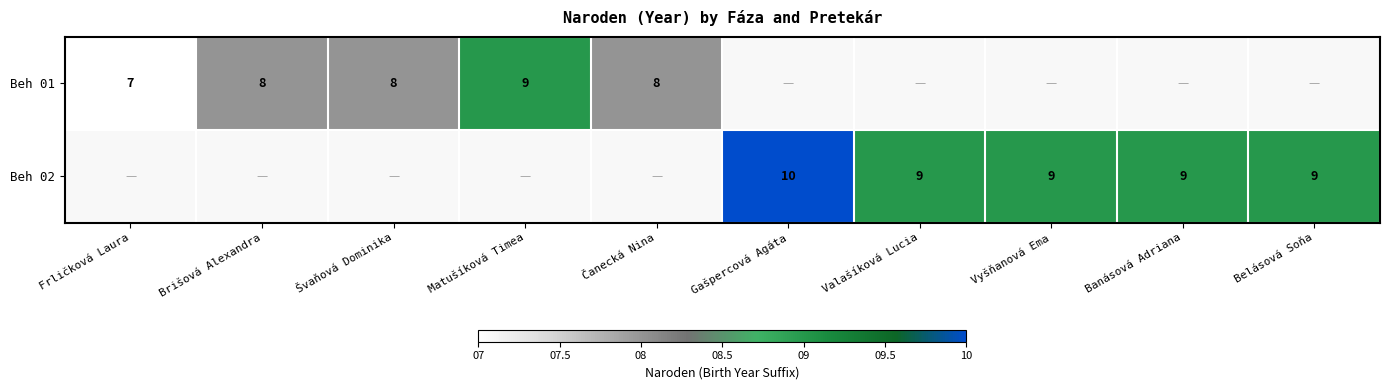

The value of Beh 01 at Švaňová Dominika is 5. True or false?

False